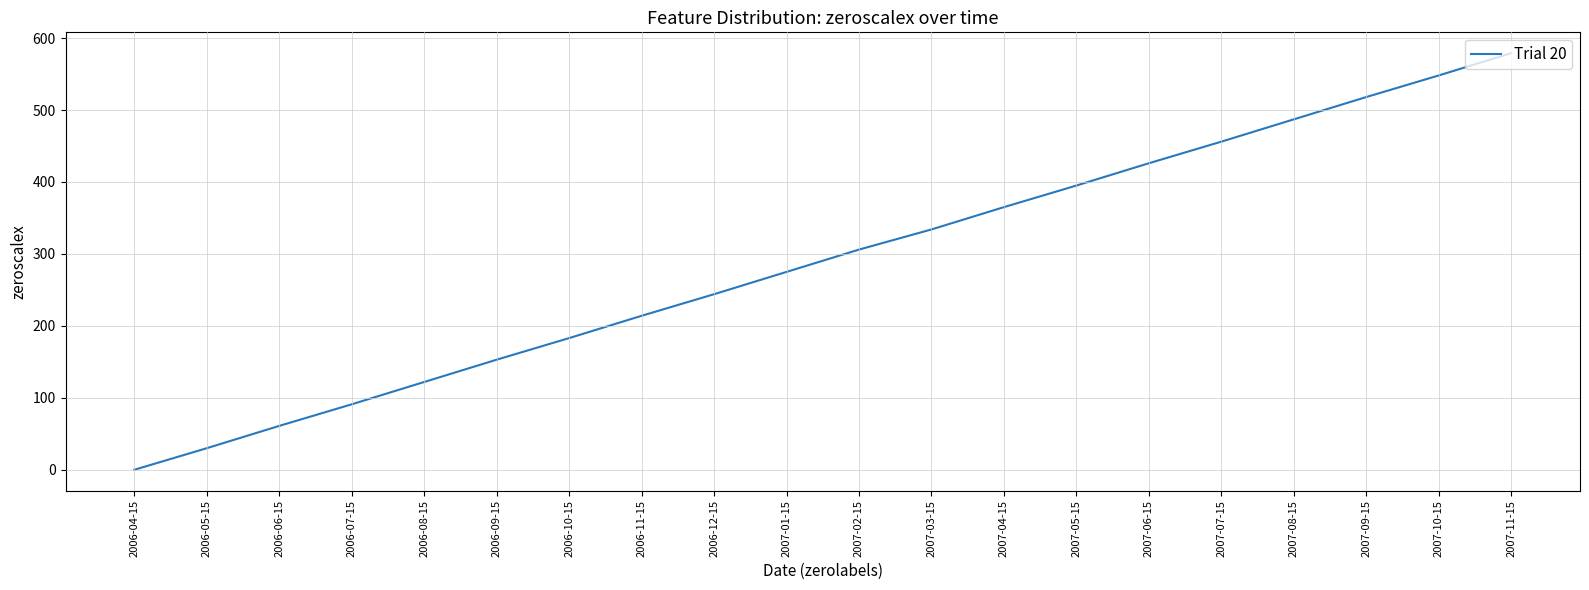

What is the average value?

289